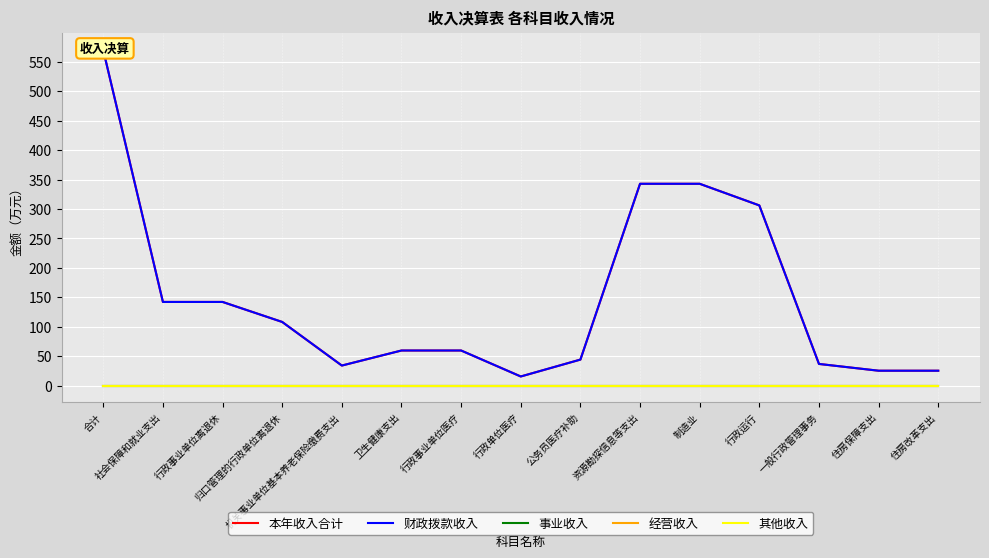

What is the spread (max minus min) of values at 社会保障和就业支出?

142.1